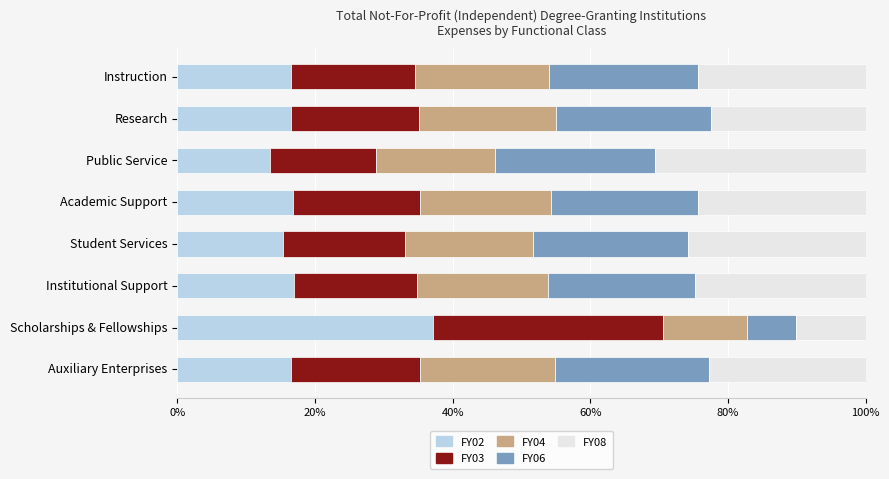

What is the total value across all series at Public Service?

100.0